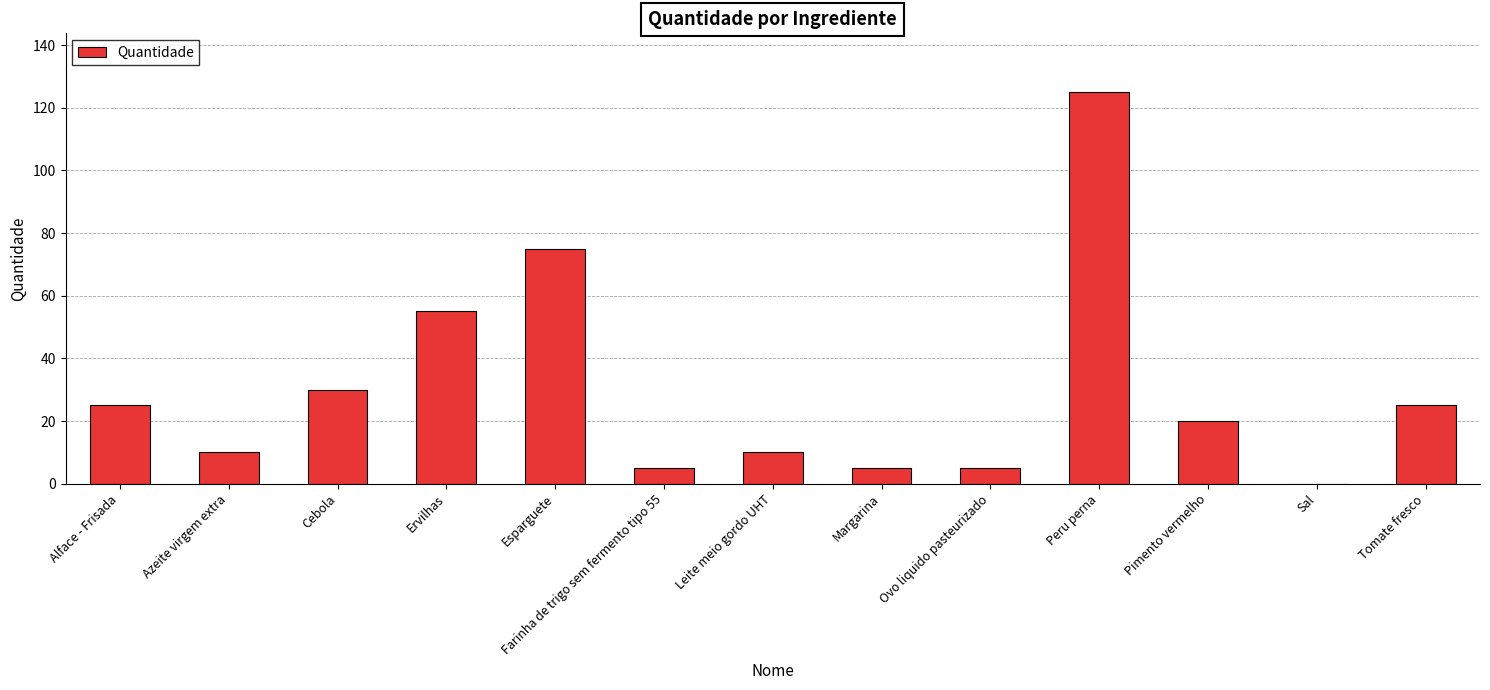

What is the maximum value shown in the chart?

125.0